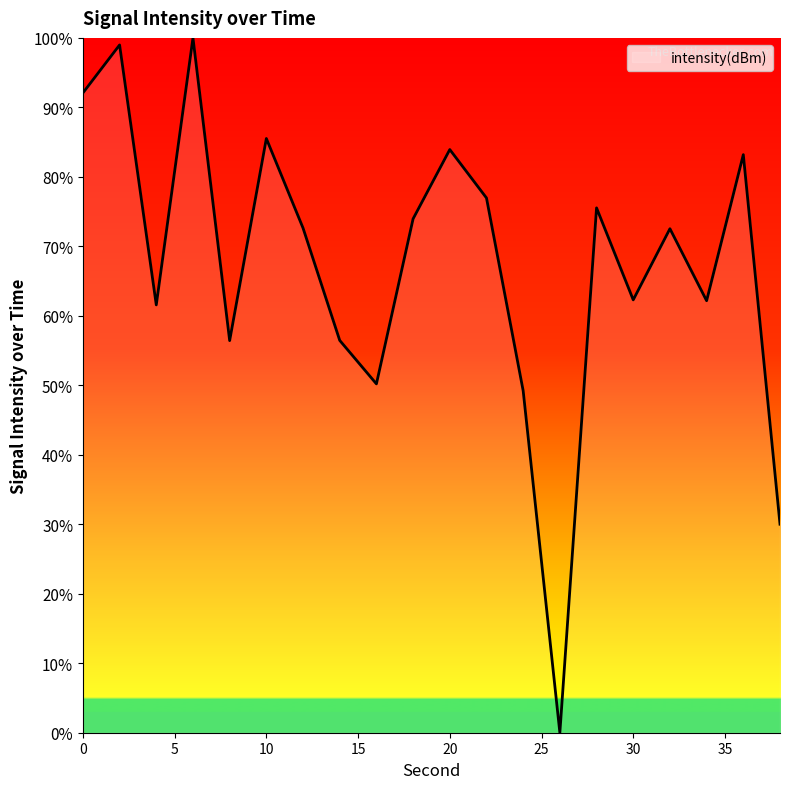

What is the greatest value displayed?

100.0